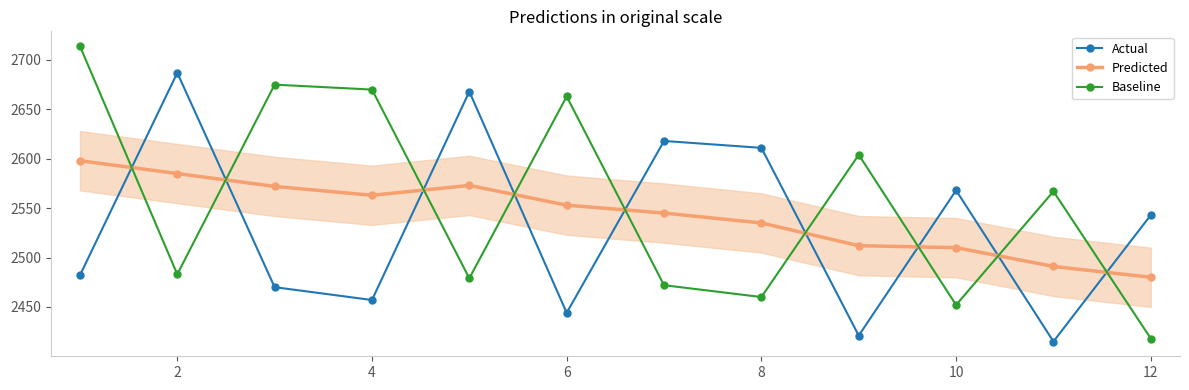

True or false: Baseline and Predicted cross at least once.

True